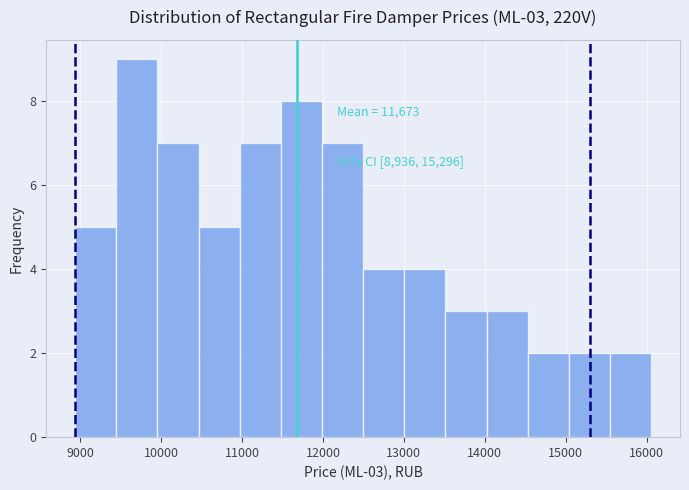

Which range on the x-axis has the tallest bar?

9400 to 10000